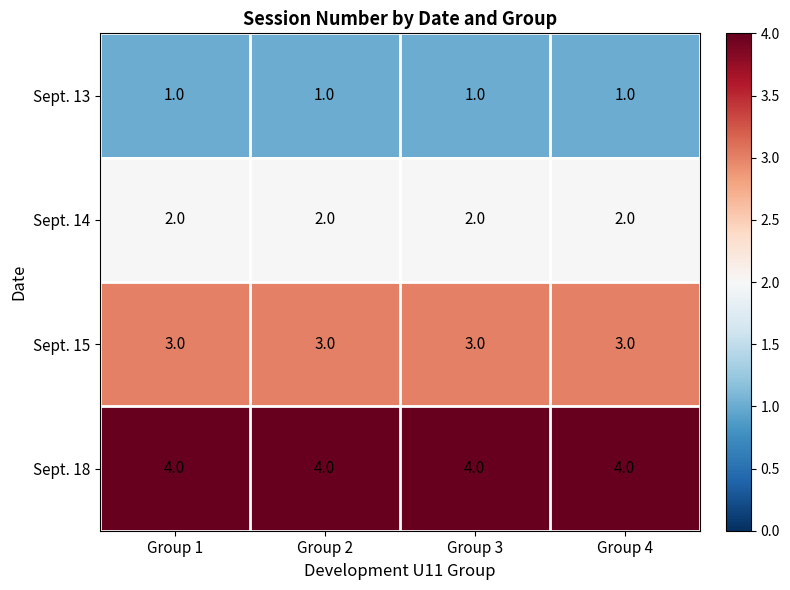

The Sept. 15 series shows 3 at Group 3. True or false?

True